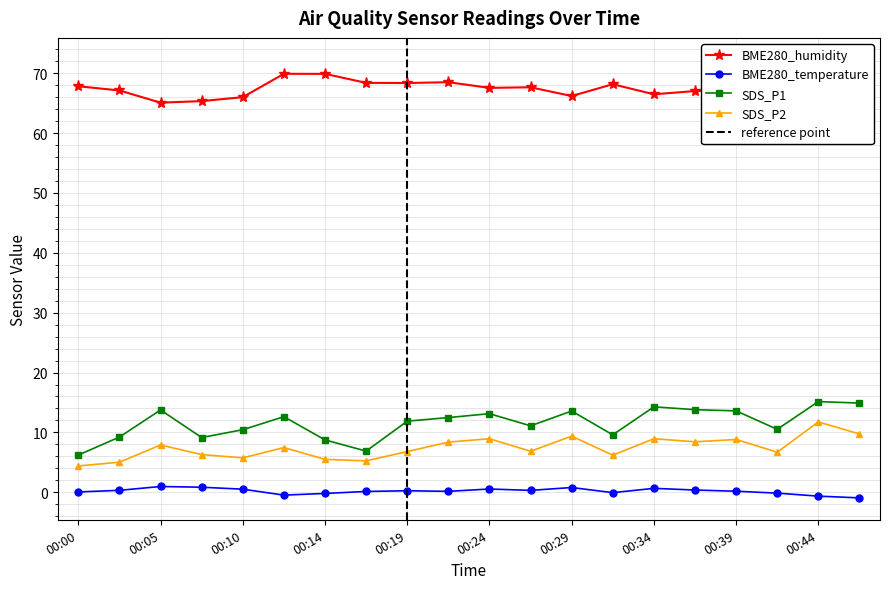

True or false: SDS_P1 and SDS_P2 intersect in this chart.

False